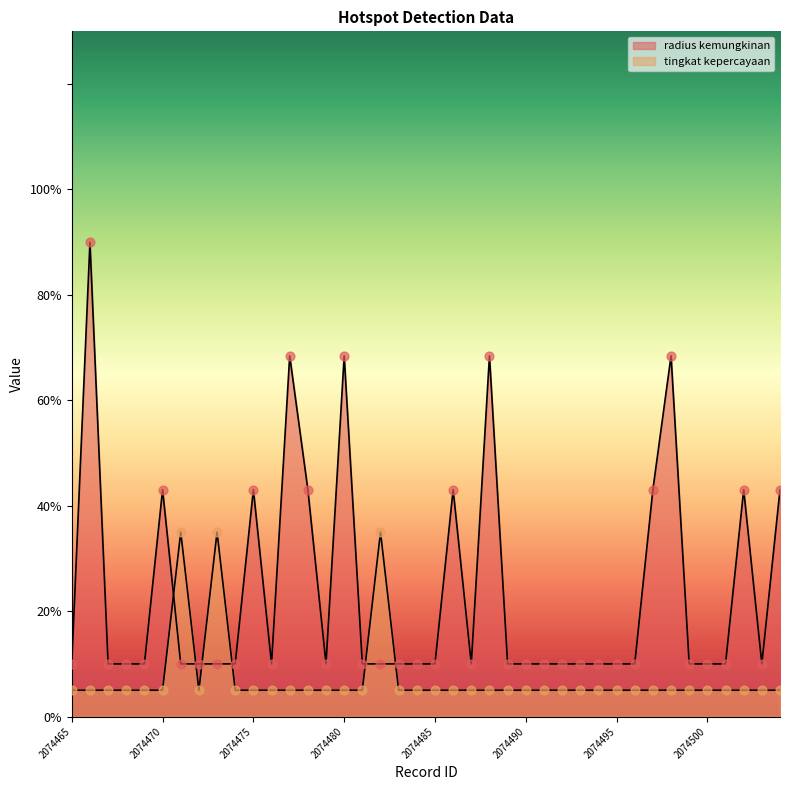

Which series reaches the maximum Y coordinate?

radius kemungkinan